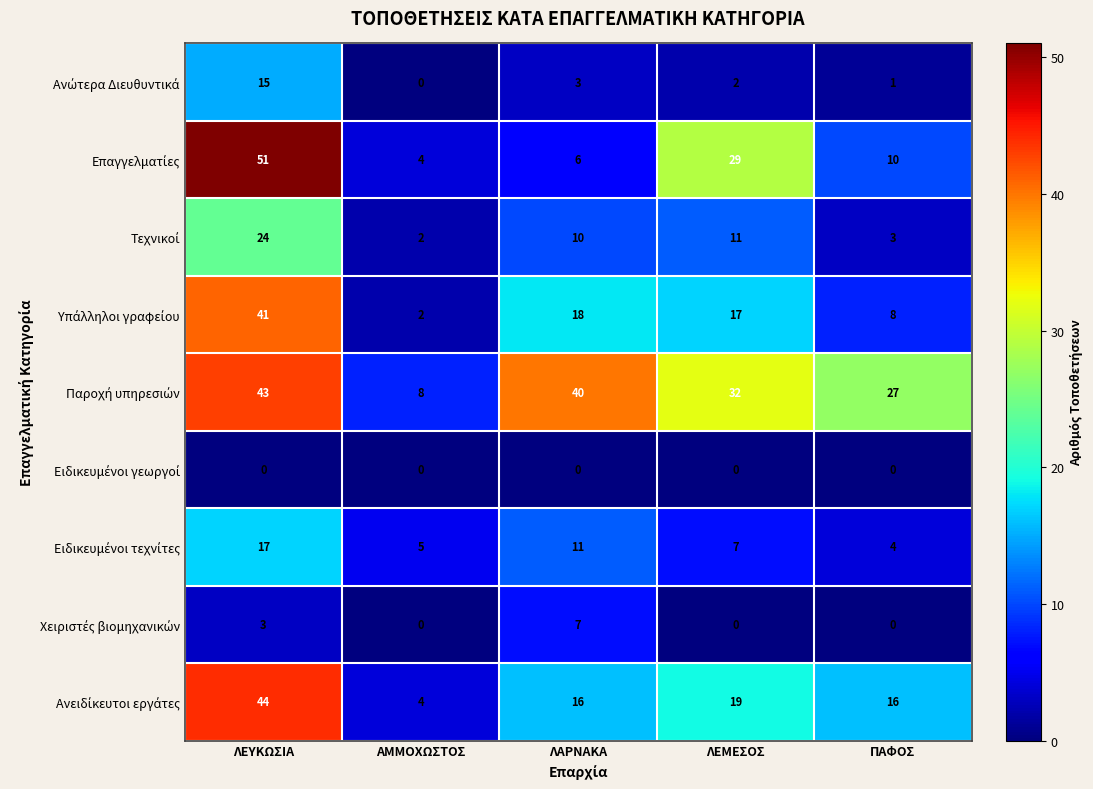

At how many categories does at least one series exceed 31?

3